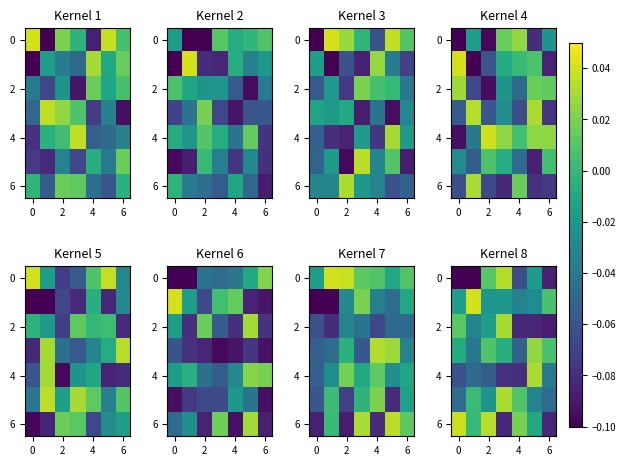

What is the total value across all series at 0?

-0.2